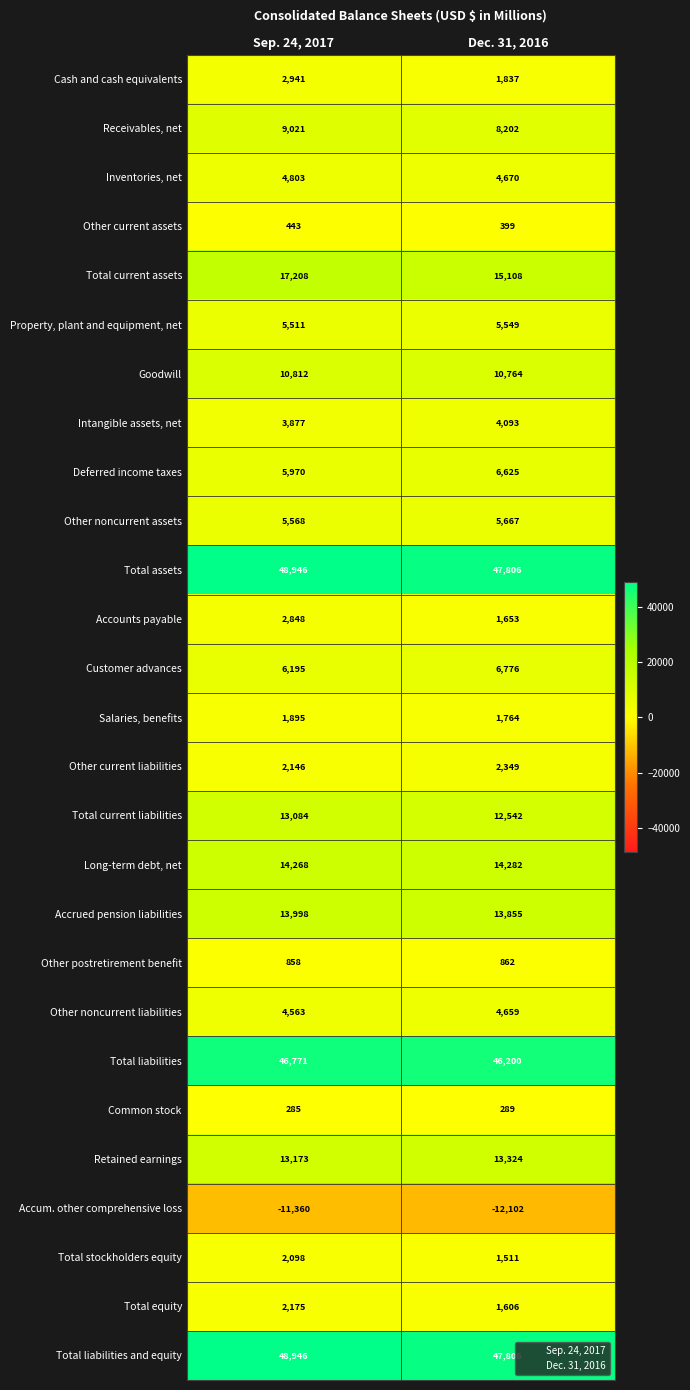

Which category has the lowest value in the Total equity series?

Dec. 31, 2016